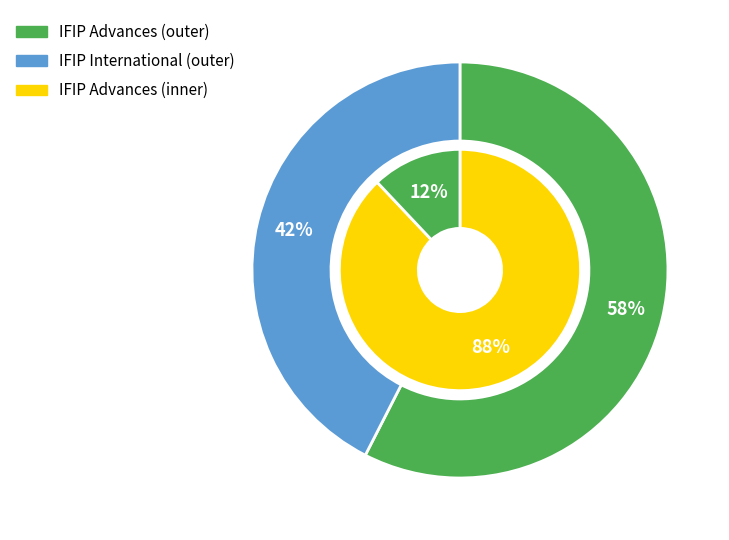

Count the number of slices in the pie.

2